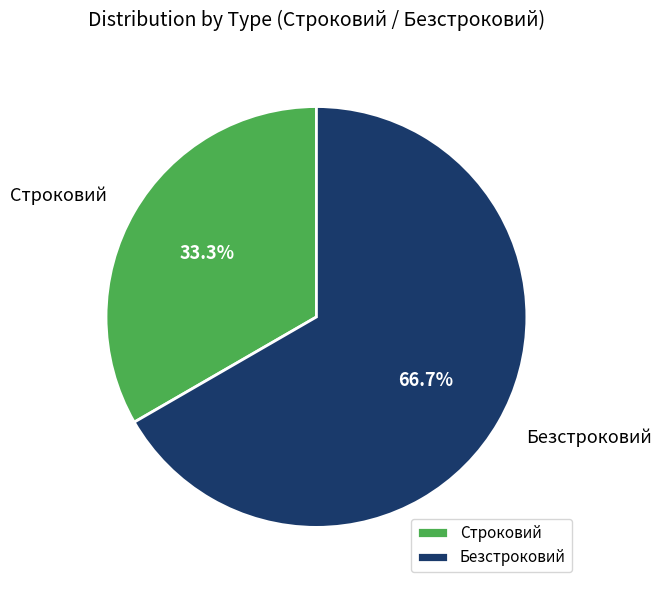

What percentage is NOT represented by Безстроковий?

33.3%